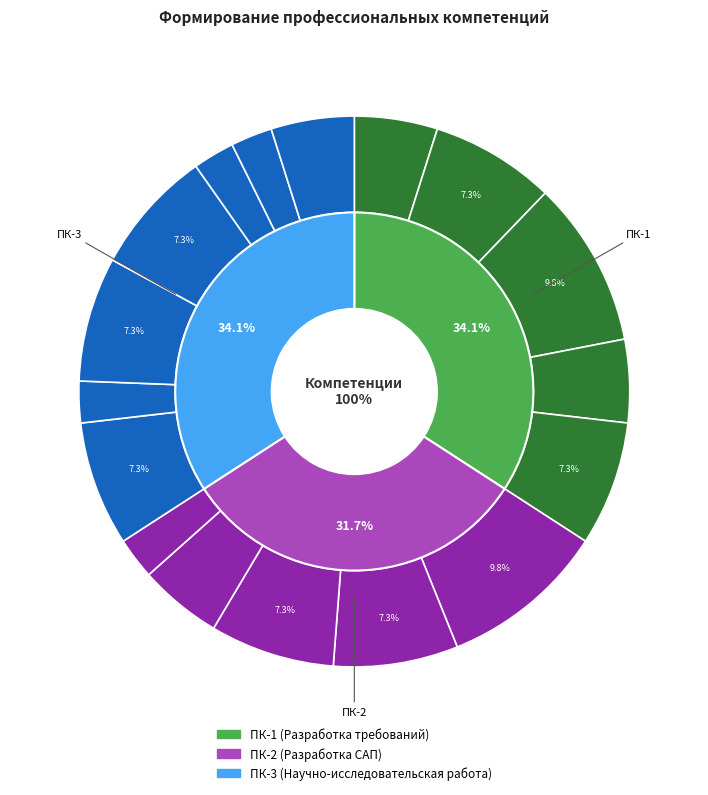

Does ПК-3.3 account for over 50% of the chart?

No